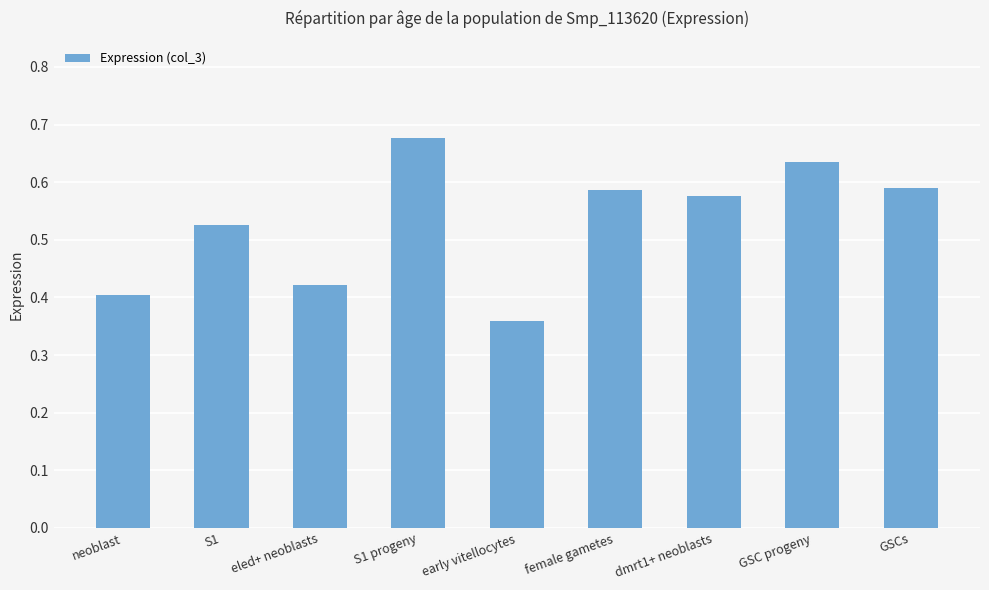

The chart shows a value of 0.1 at eled+ neoblasts. True or false?

False